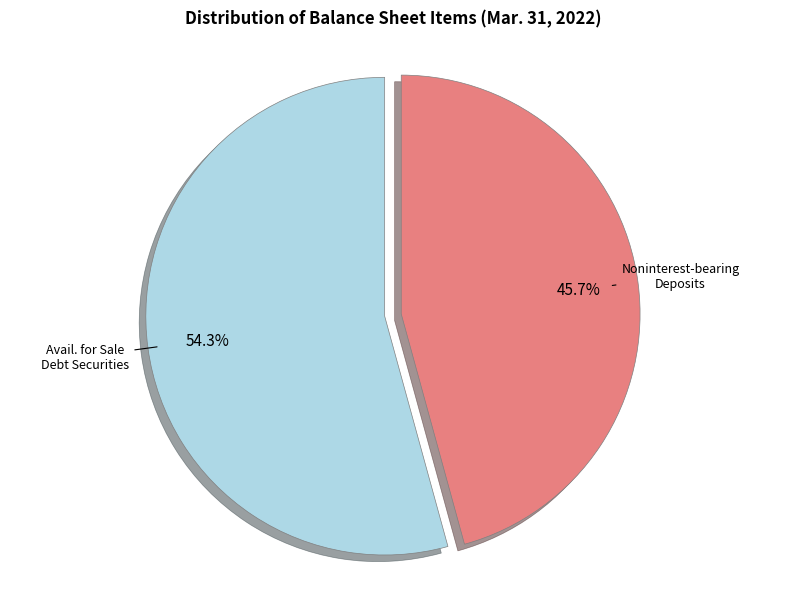

Does any single category account for the majority?

Yes